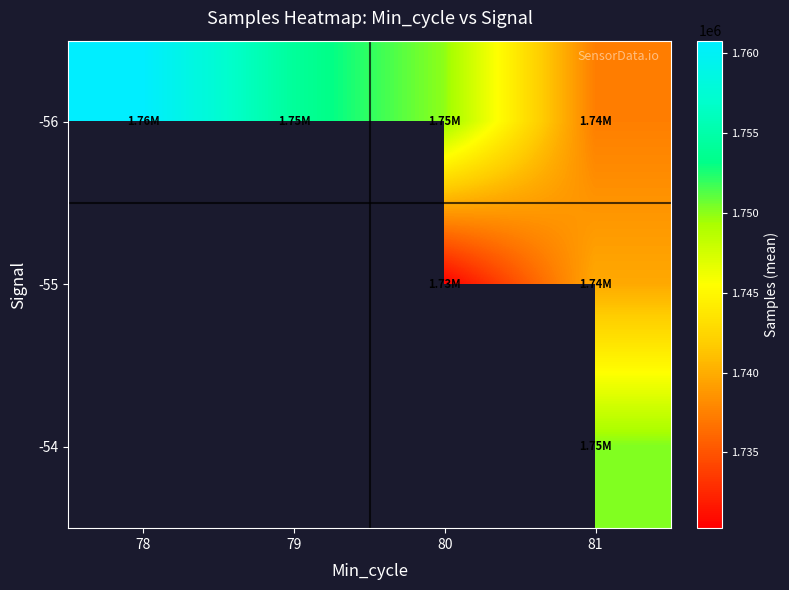

What is the average value of the -56 series?

1750564.7